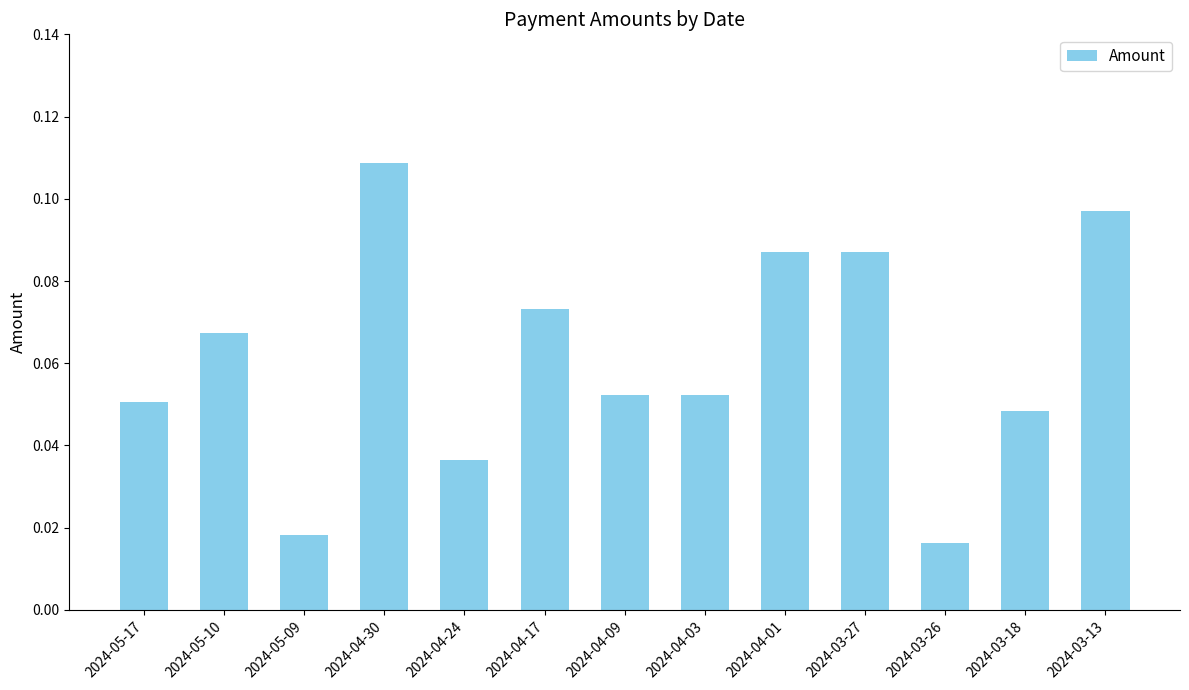

Which has a higher value, 2024-03-13 or 2024-03-27?

2024-03-13